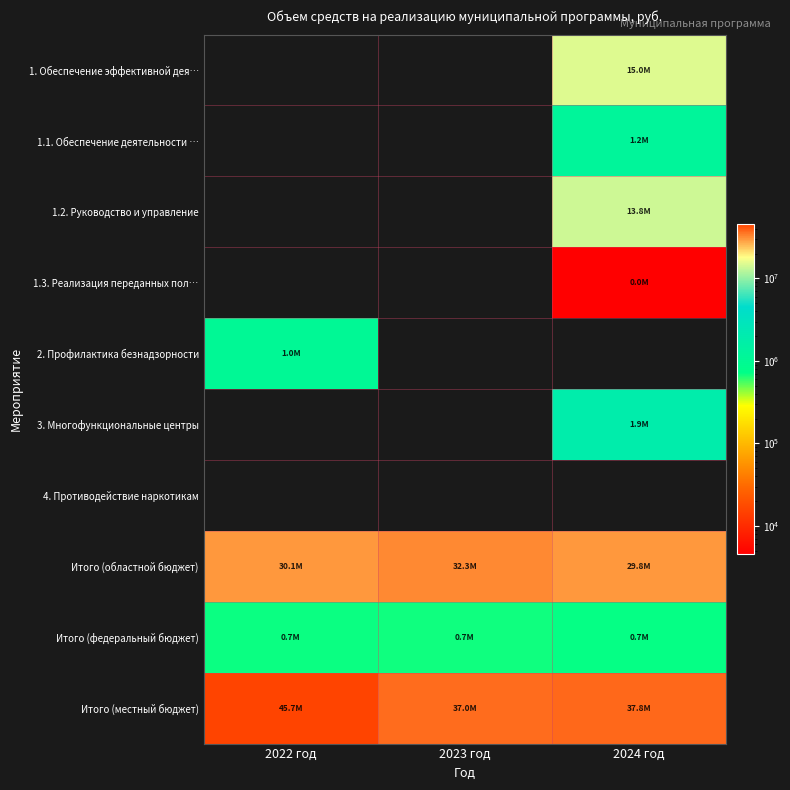

Reading left to right, list all the values displayed in this chart.

1. Обеспечение эффективной дея…: 2022 год=0	2023 год=0	2024 год=14986493
1.1. Обеспечение деятельности …: 2022 год=0	2023 год=0	2024 год=1199193
1.2. Руководство и управление: 2022 год=0	2023 год=0	2024 год=13786100
1.3. Реализация переданных пол…: 2022 год=0	2023 год=0	2024 год=1200
2. Профилактика безнадзорности: 2022 год=1044560	2023 год=0	2024 год=0
3. Многофункциональные центры: 2022 год=0	2023 год=0	2024 год=1910479
4. Противодействие наркотикам: 2022 год=0	2023 год=0	2024 год=0
Итого (областной бюджет): 2022 год=30130666	2023 год=32289830	2024 год=29826768
Итого (федеральный бюджет): 2022 год=694304	2023 год=688936	2024 год=712094
Итого (местный бюджет): 2022 год=45655402	2023 год=37021837	2024 год=37833943